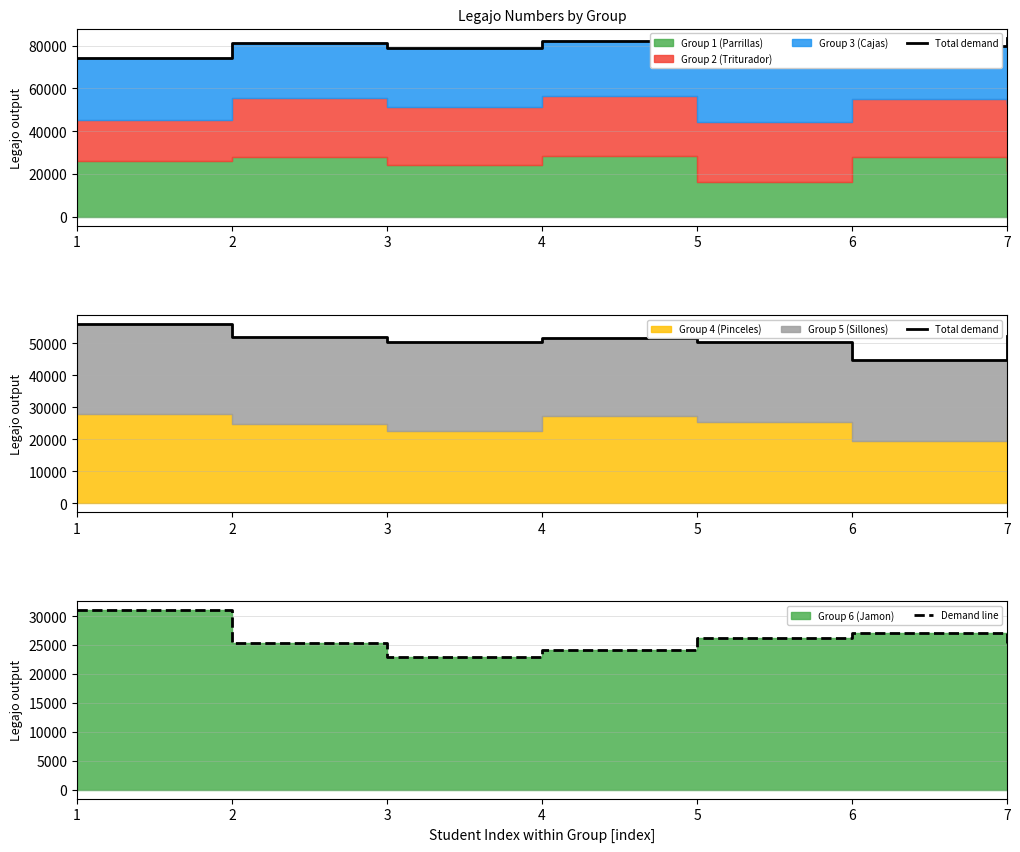

What is the total value across all series at 6?

71713